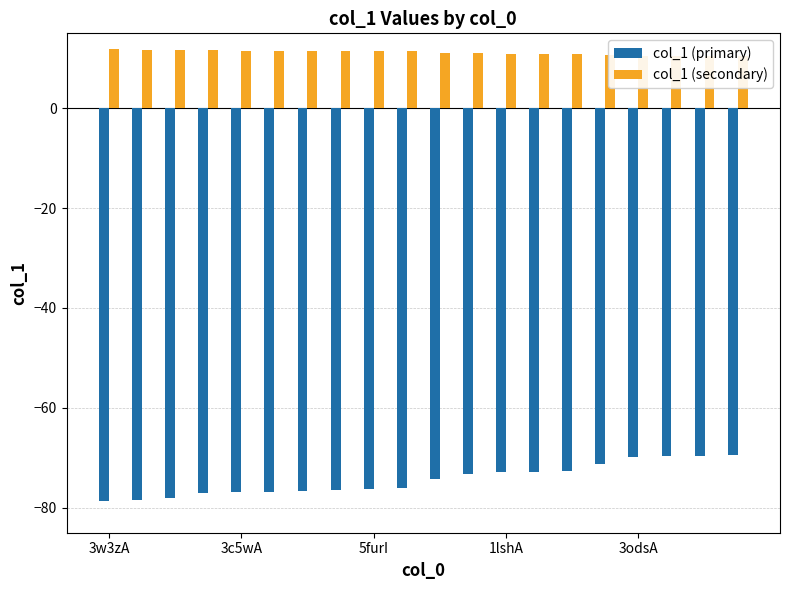

What value does the col_1 (primary) series have at 1lshA?

-72.8